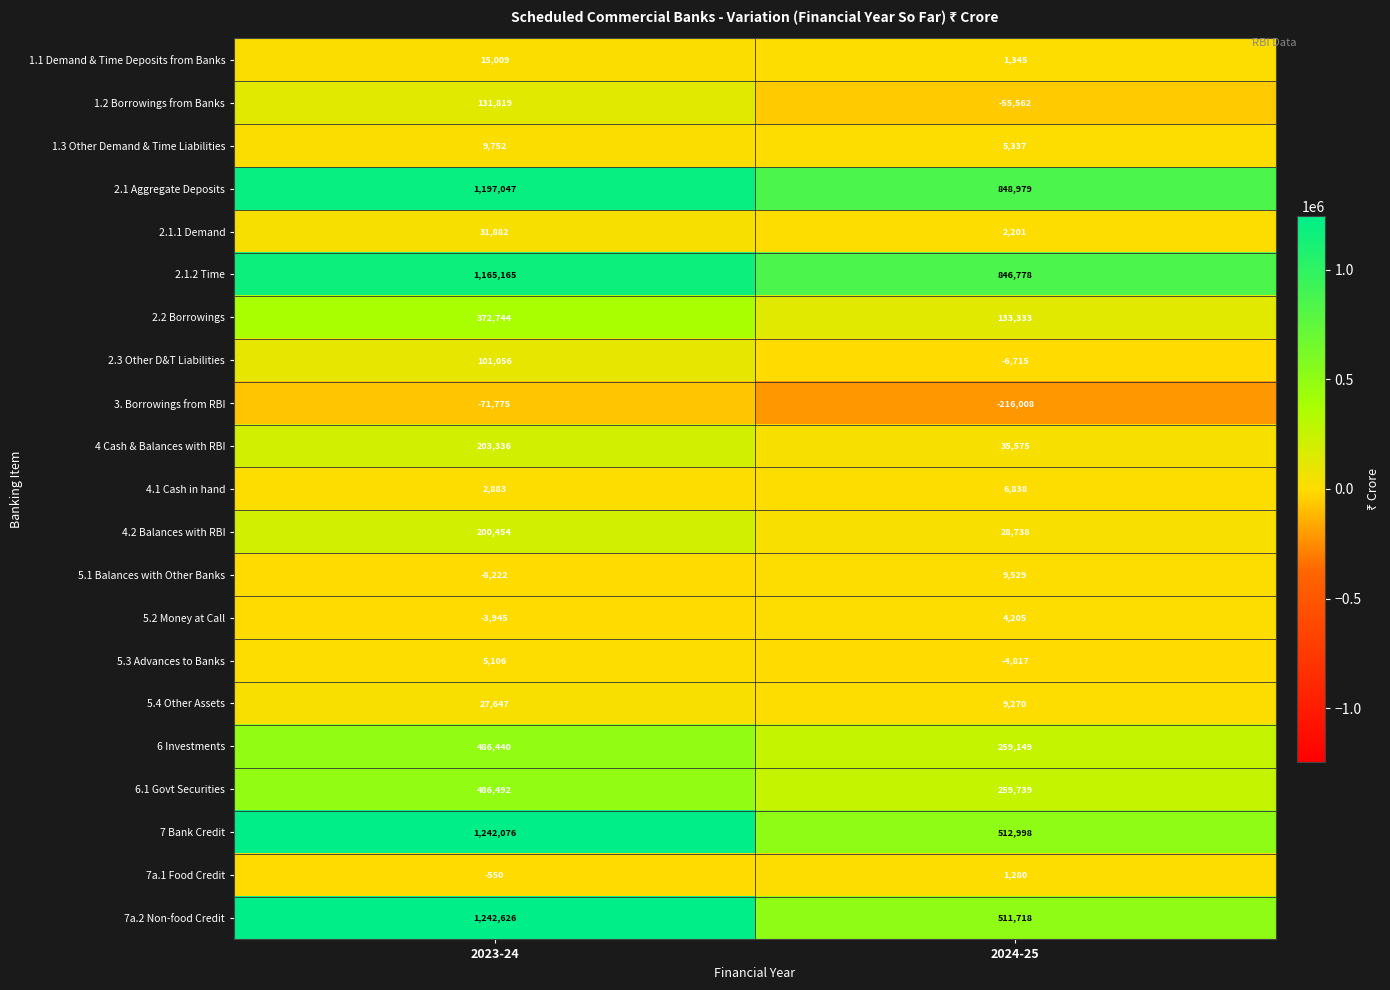

Rank the series by their maximum value, from lowest to highest.

3. Borrowings from RBI, 7a.1 Food Credit, 5.2 Money at Call, 5.3 Advances to Banks, 4.1 Cash in hand, 5.1 Balances with Other Banks, 1.3 Other Demand & Time Liabilities, 1.1 Demand & Time Deposits from Banks, 5.4 Other Assets, 2.1.1 Demand, 2.3 Other D&T Liabilities, 1.2 Borrowings from Banks, 4.2 Balances with RBI, 4 Cash & Balances with RBI, 2.2 Borrowings, 6 Investments, 6.1 Govt Securities, 2.1.2 Time, 2.1 Aggregate Deposits, 7 Bank Credit, 7a.2 Non-food Credit